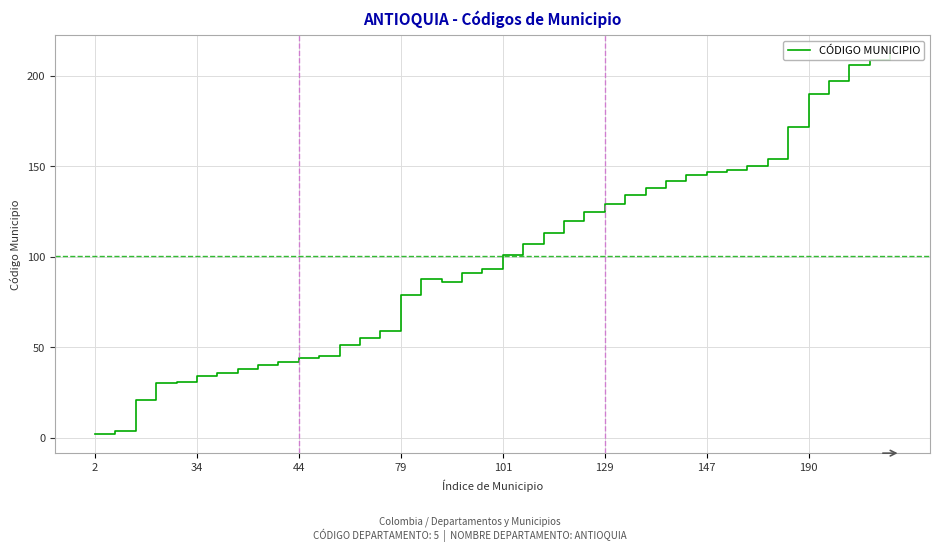

What is the greatest value displayed?

212